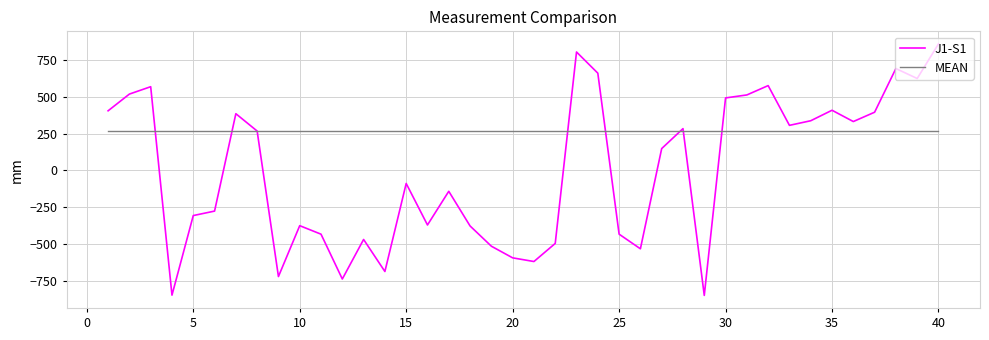

Which series has the widest spread of values?

J1-S1